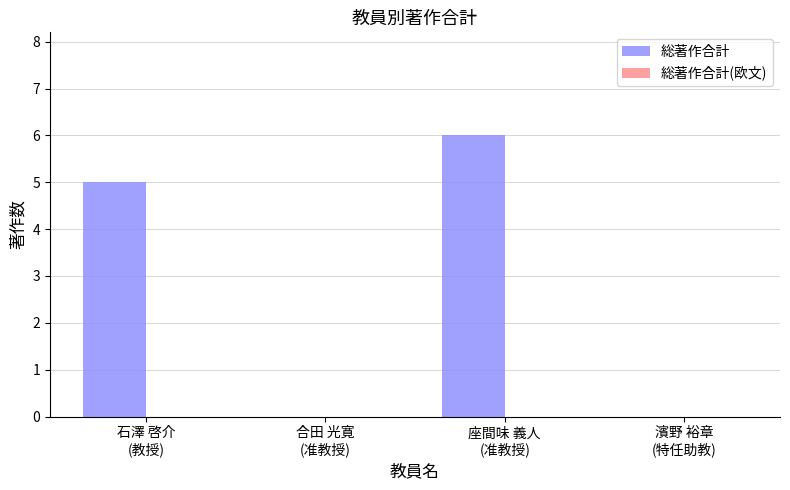

What is the greatest value displayed?

6